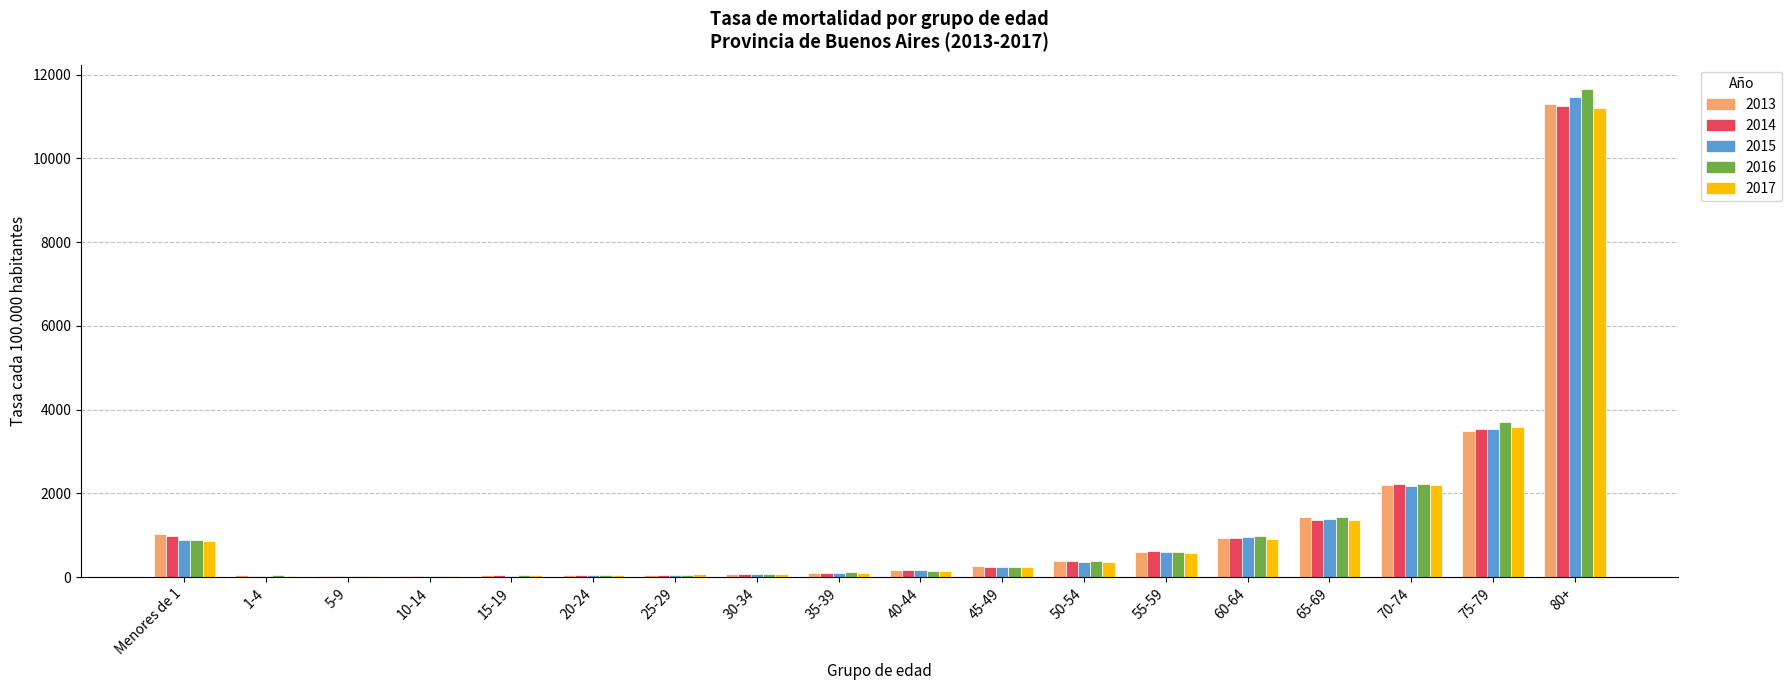

What is the sum of all 2014 values?

22051.0